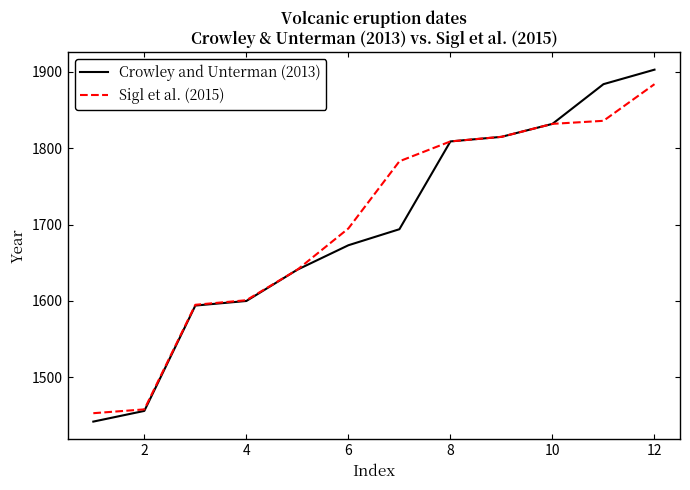

What is the maximum value shown in the chart?

1903